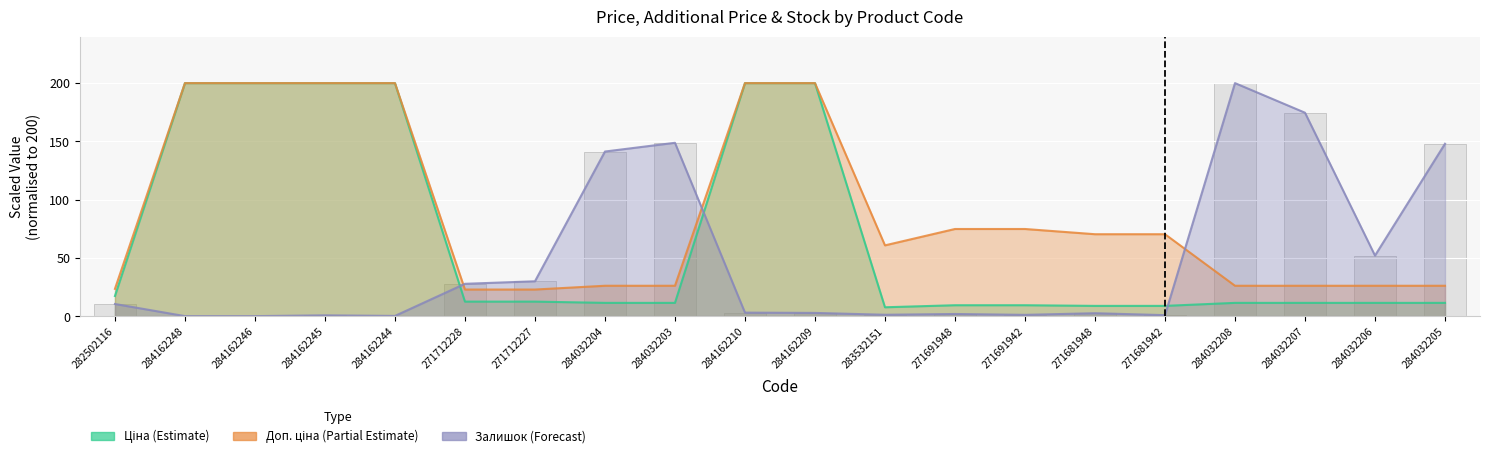

Rank the series by their maximum value, from highest to lowest.

Ціна, Доп. ціна, Залишок